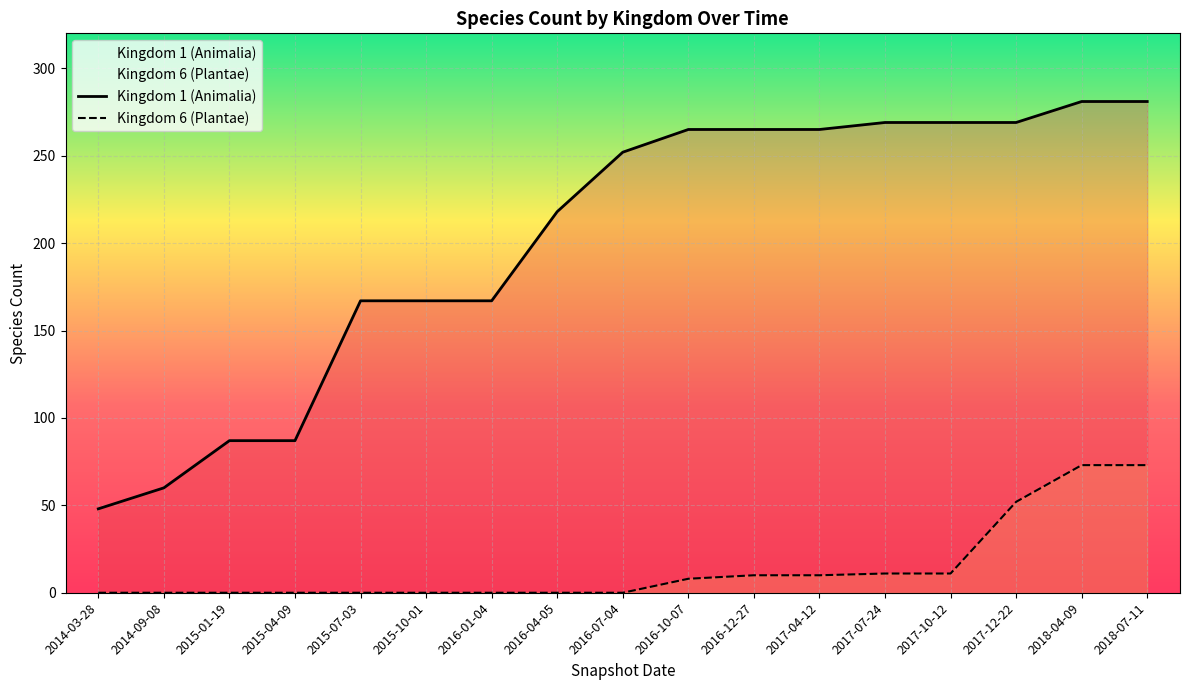

Which series has the largest range (max minus min)?

Kingdom 1 (Animalia)